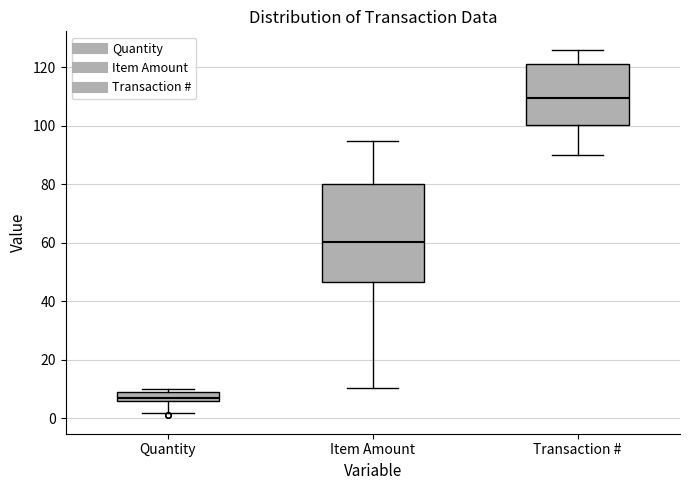

Reading left to right, transcribe this box plot: for each box, give where its median line is, the range the box spans, and where its two whiskers end, as read against the y-axis. The values are not printed on the chart, so give them approximately, as read against the axis.

Quantity: median 8, box 6 to 10, whiskers 2 to 10 (just above the box's upper edge)
Item Amount: median 60, box 46 to 80, whiskers 10 to 94
Transaction #: median 110, box 100 to 122, whiskers 90 to 126